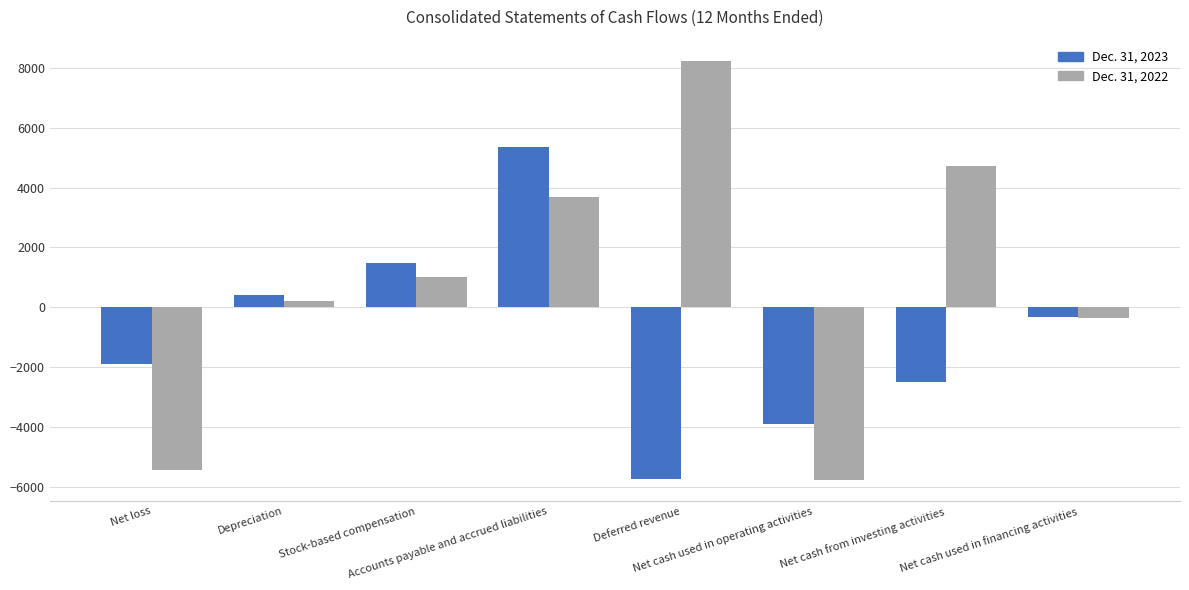

Is it true that Dec. 31, 2023 equals -1898 at Net loss?

True